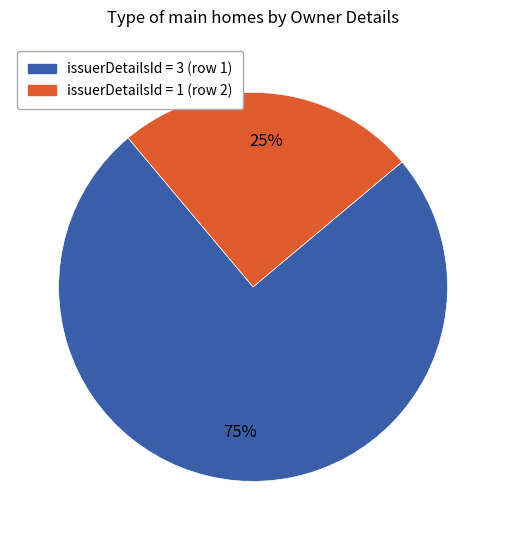

Count the number of slices in the pie.

2